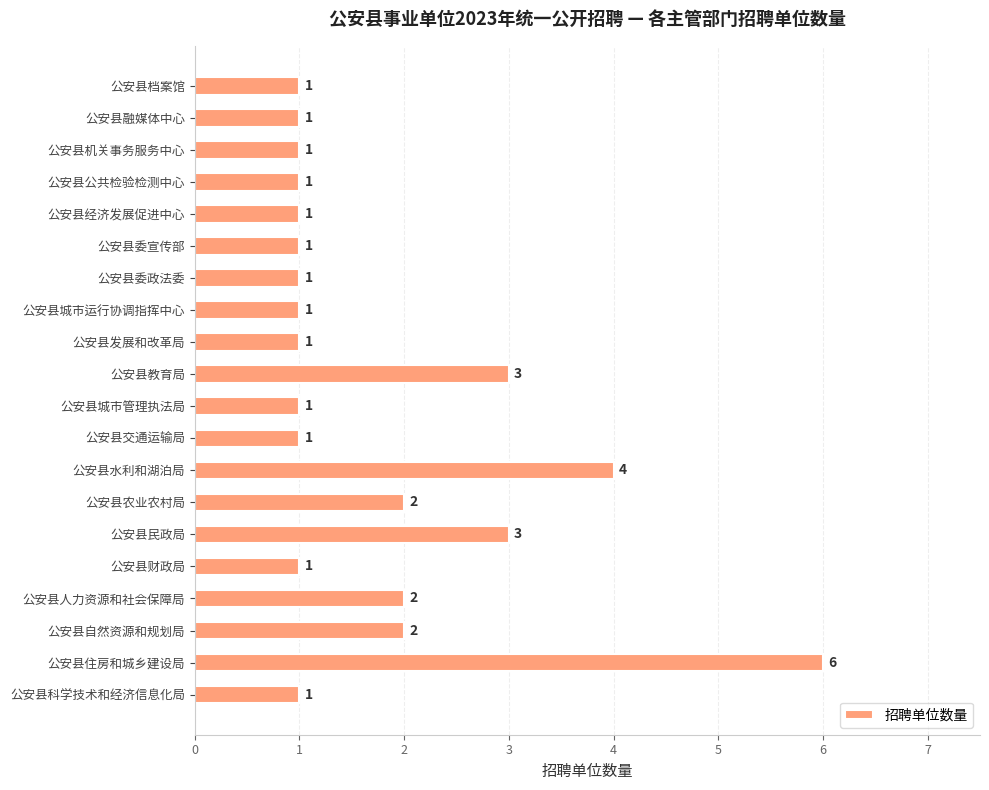

Which has a higher value, 公安县财政局 or 公安县住房和城乡建设局?

公安县住房和城乡建设局